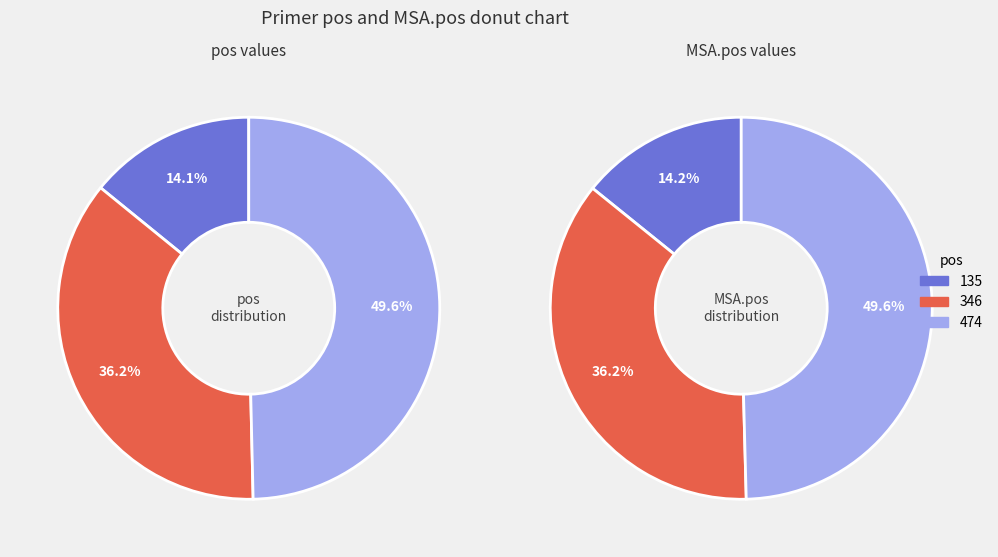

What percentage is the 346 slice, to the nearest percent?

36%